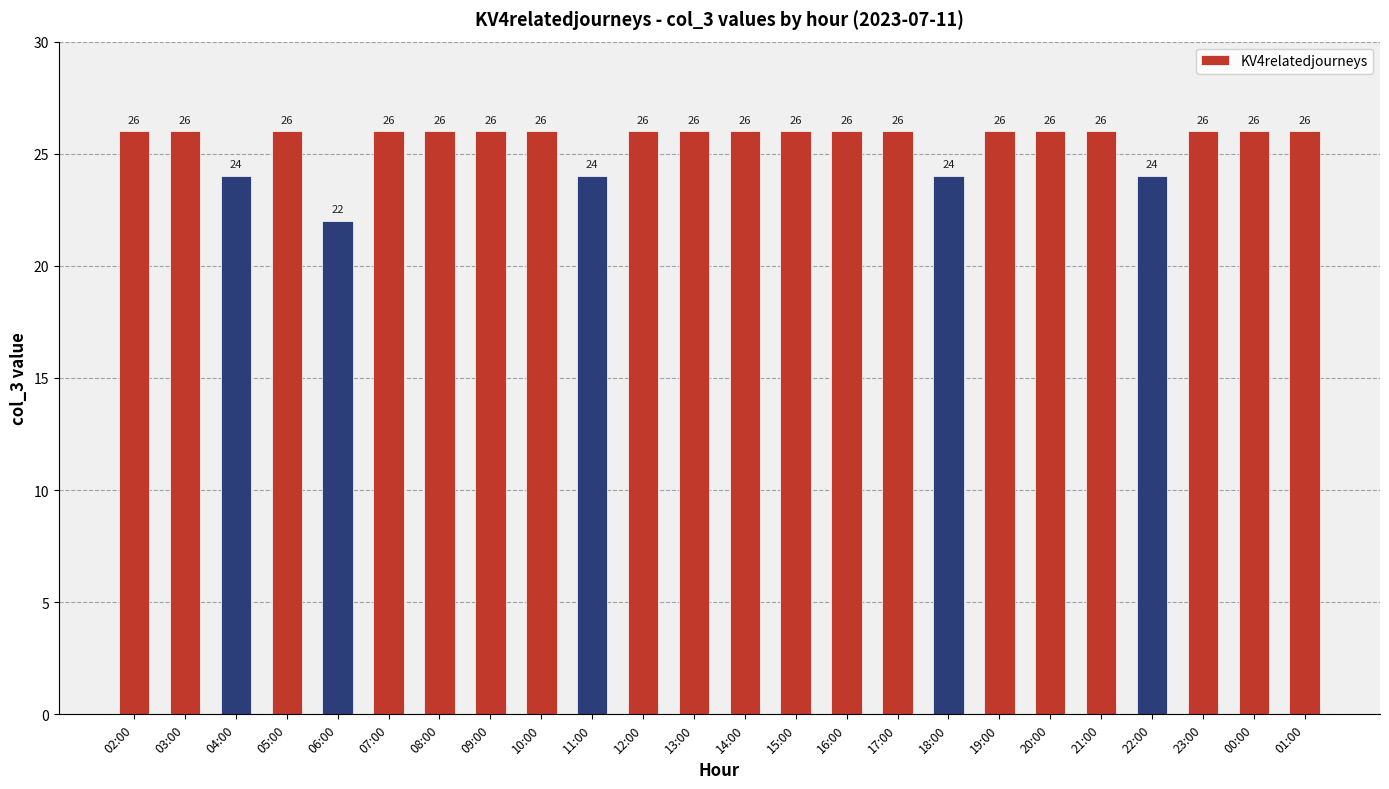

What is the label of the 24th bar from the left?

01:00